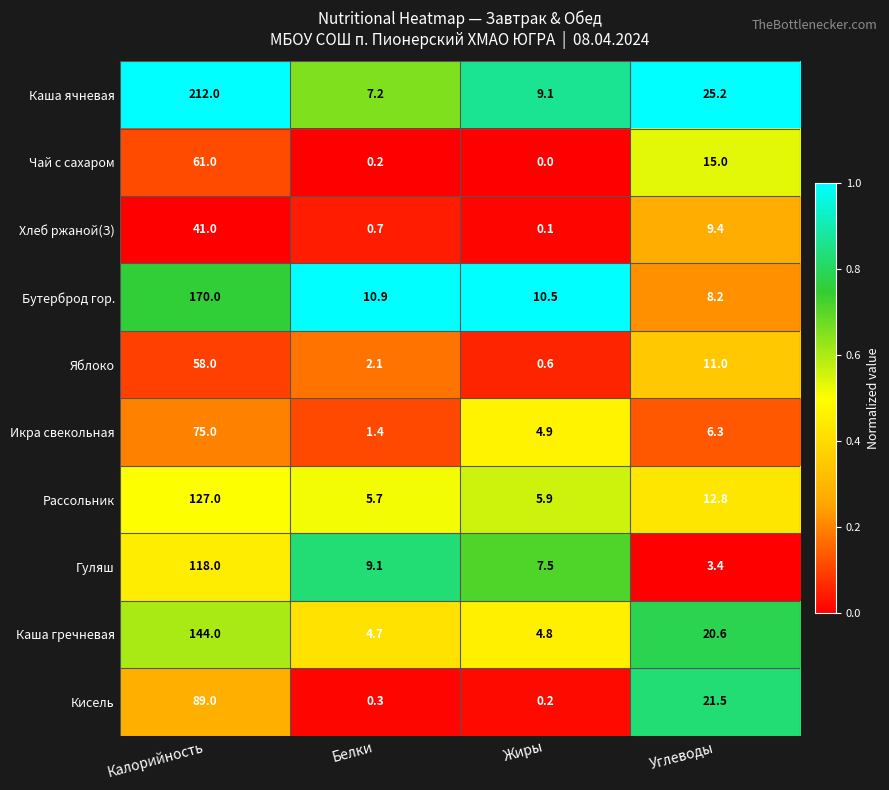

What is the average value of the Икра свекольная series?

21.9